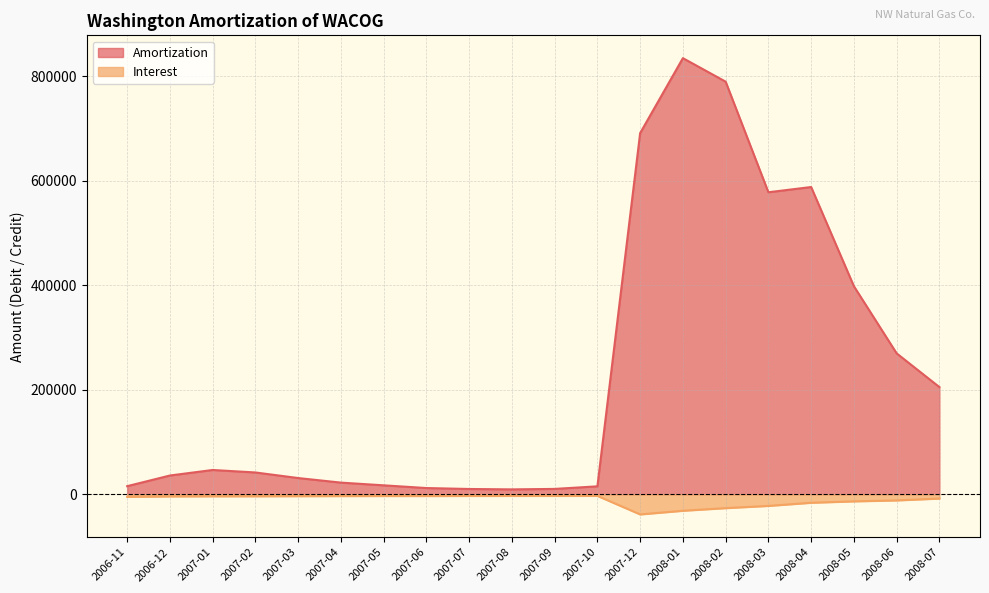

Does the chart display data point markers on the line(s)?

No